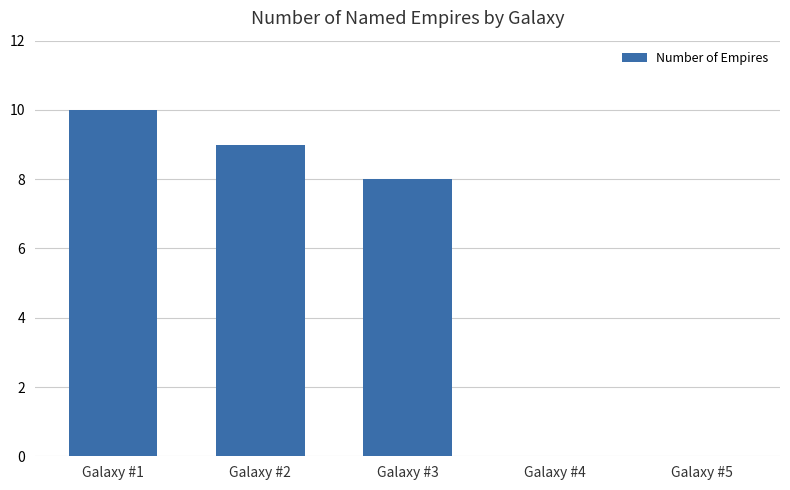

Are the bars horizontal?

No